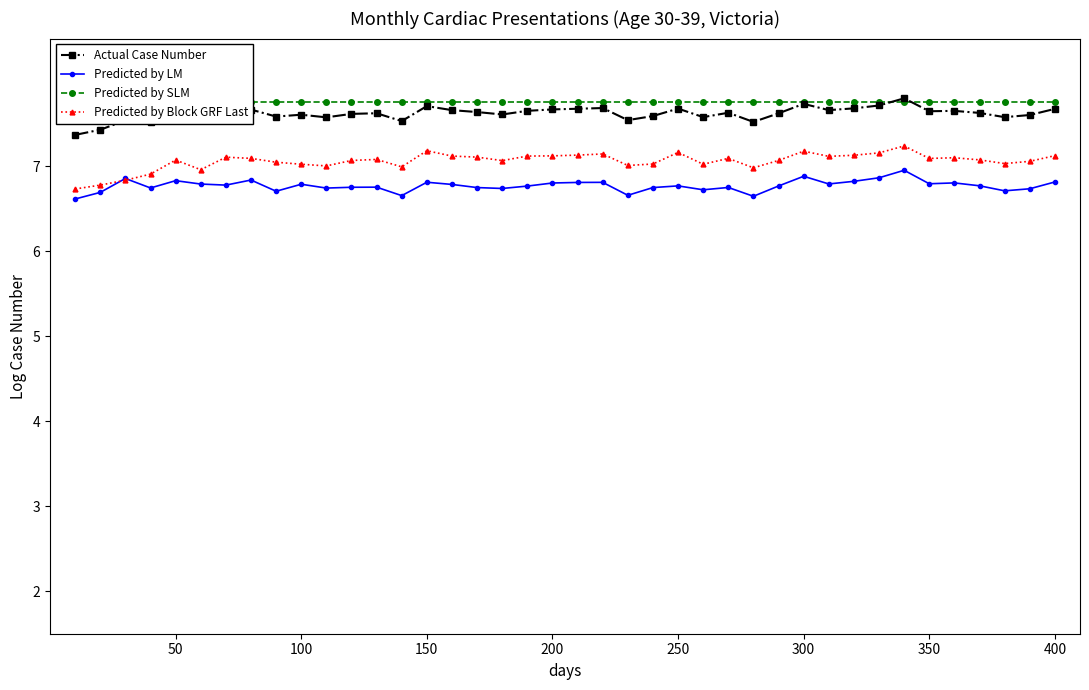

What are all the series names shown in the legend?

Actual Case Number, Predicted by LM, Predicted by SLM, Predicted by Block GRF Last